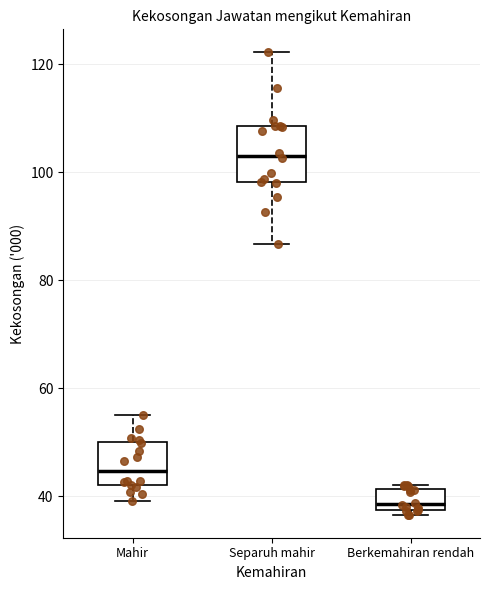

Reading left to right, transcribe this box plot: for each box, give where its median line is, the range the box spans, and where its two whiskers end, as read against the y-axis. The values are not printed on the chart, so give them approximately, as read against the axis.

Mahir: median 44, box 42 to 50, whiskers 40 to 56
Separuh mahir: median 104, box 98 to 108, whiskers 86 to 122
Berkemahiran rendah: median 38 (just above the box's lower edge), box 38 to 42, whiskers 36 to 42 (just above the box's upper edge)